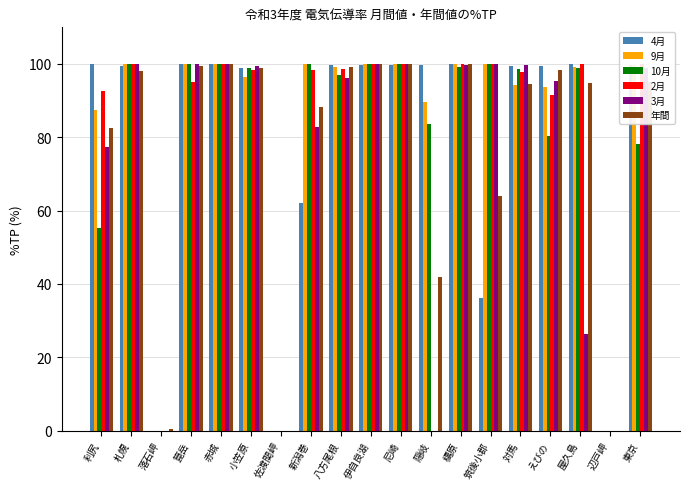

Is it true that 9月 equals 0.0 at 辺戸岬?

True